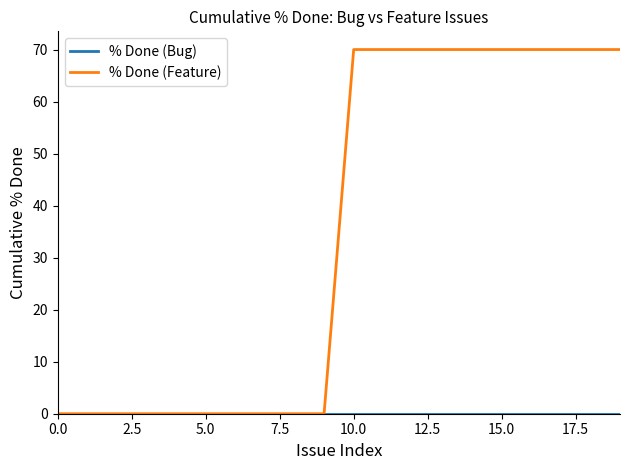

What is the maximum value shown in the chart?

70